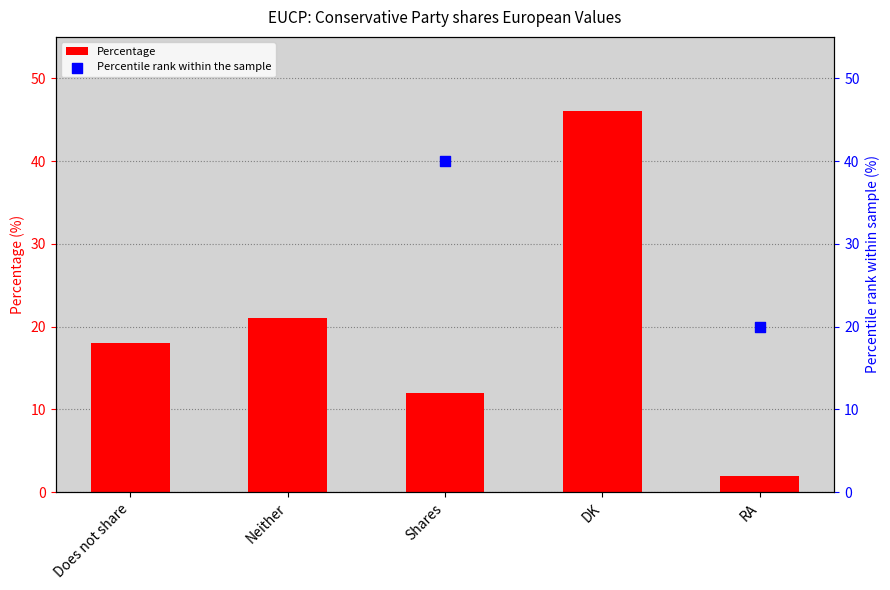

What are all the series names shown in the legend?

Percentage, Percentile rank within the sample